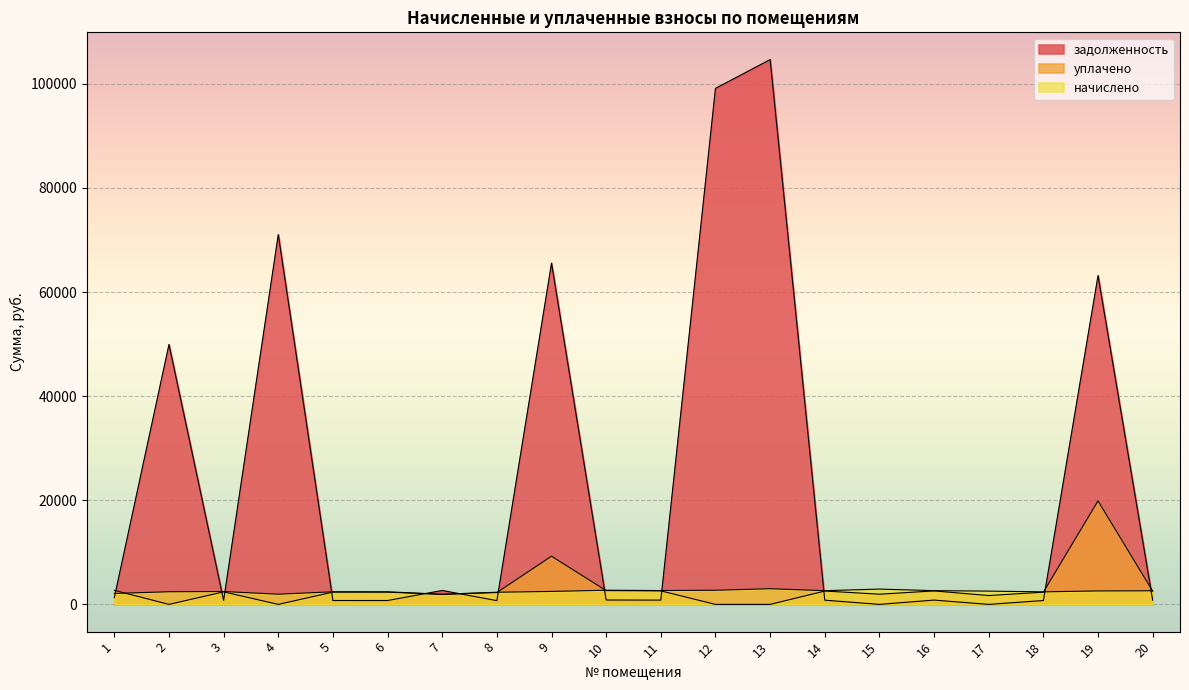

At which category does the chart reach its peak across all series?

13